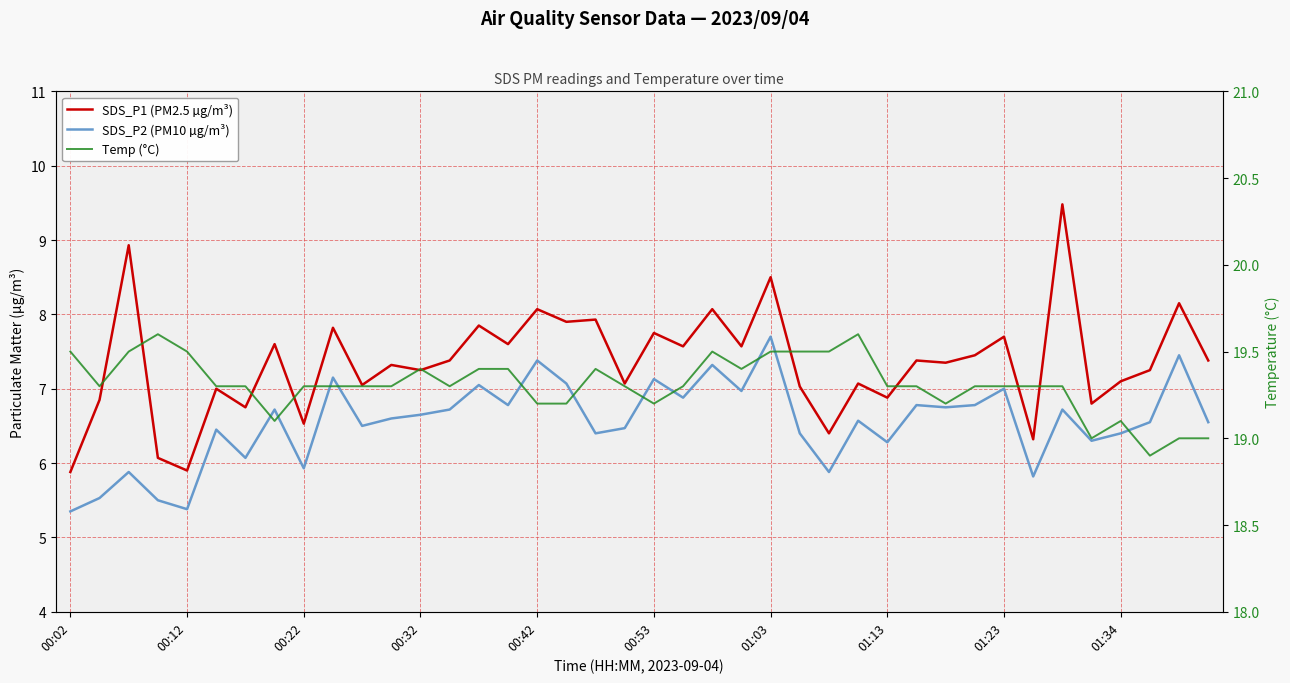

True or false: Temp (°C) and SDS_P2 (PM10 µg/m³) intersect in this chart.

False